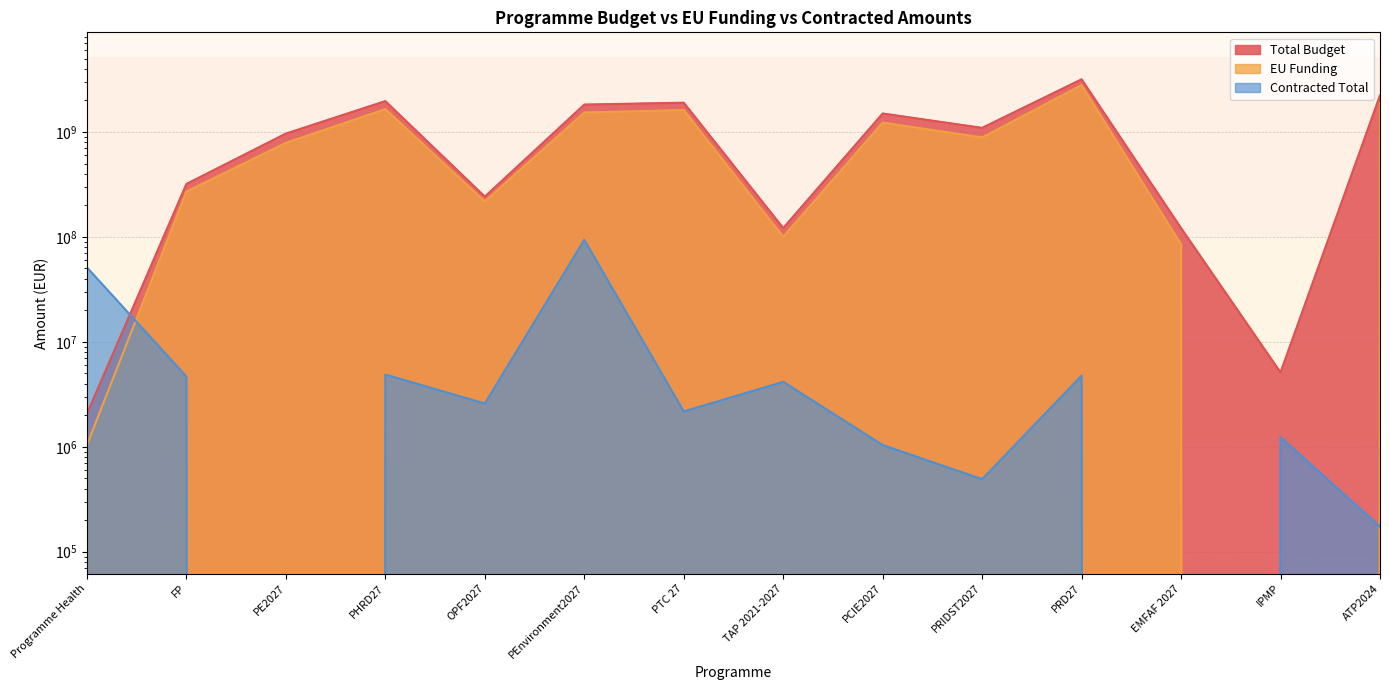

True or false: EU Funding has a value of 786795000.0 at PE2027.

True